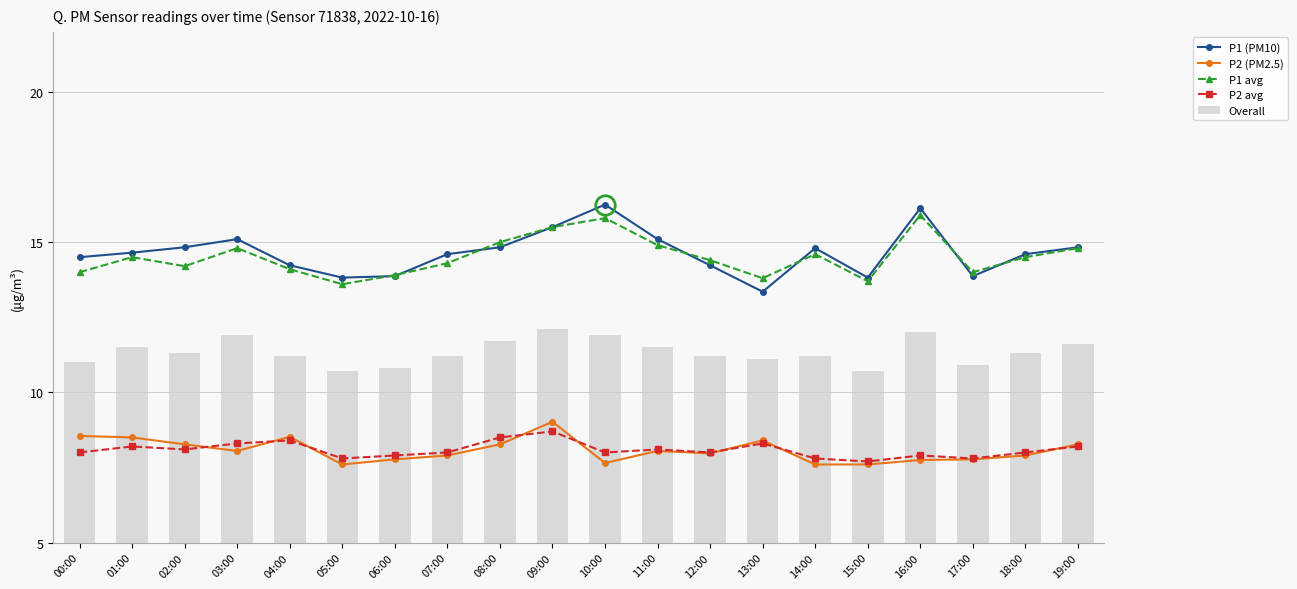

Between 02:00 and 13:00, which is larger?

02:00